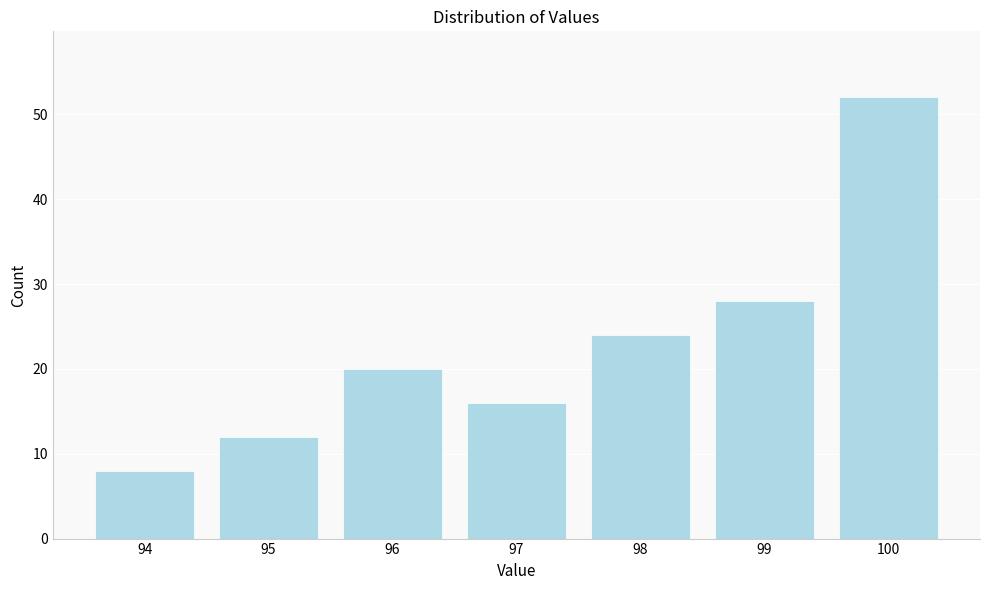

Reading left to right, list all the values displayed in this chart.

8	12	20	16	24	28	52